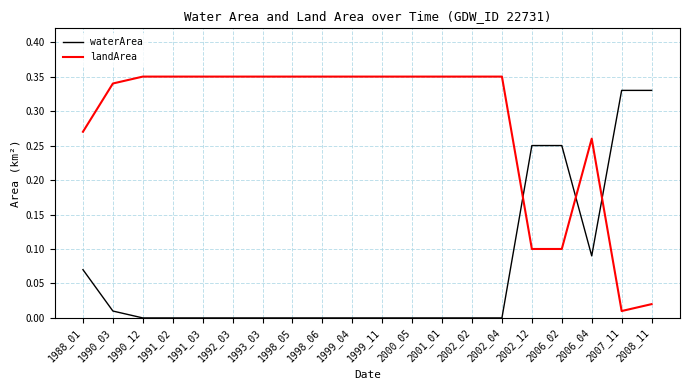

How many series are shown in this chart?

2